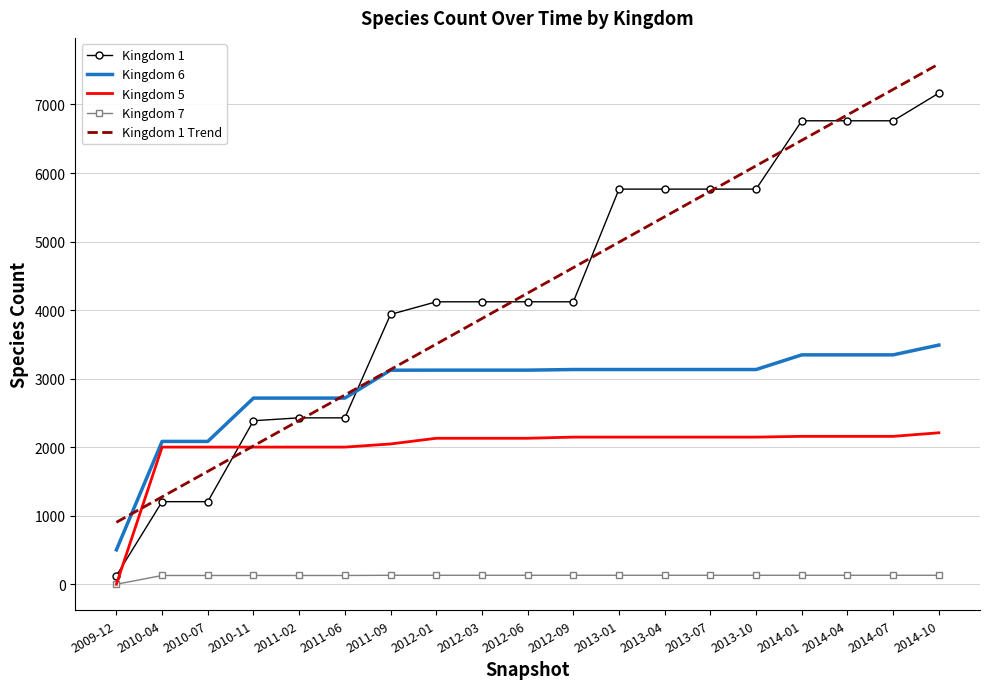

Which series changed the most between 2009-12 and 2012-06?

Kingdom 1